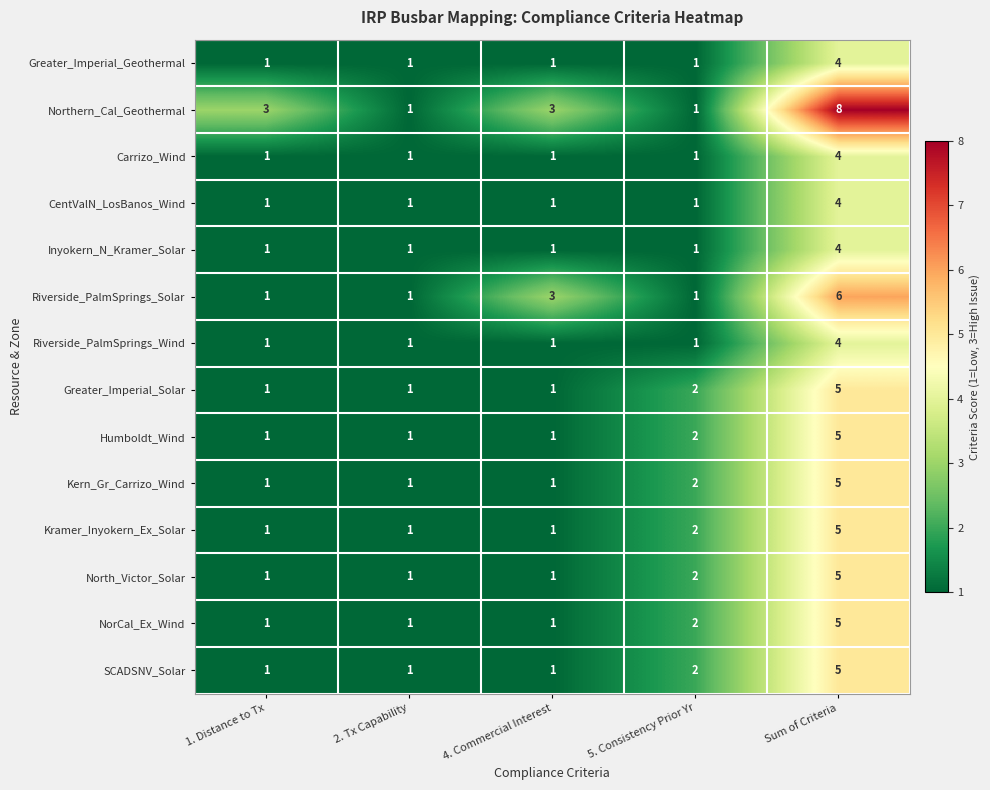

Which series has the largest range (max minus min)?

Northern_Cal_Geothermal